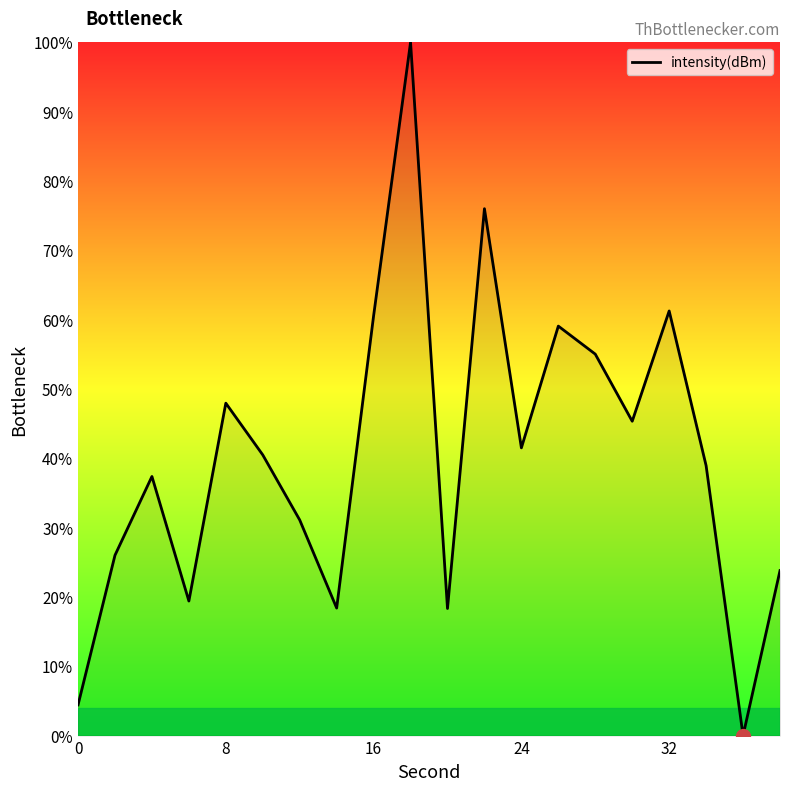

Count the number of values greater than 40.

10